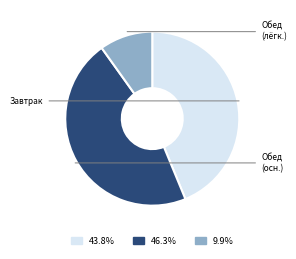

Is there any slice that represents more than half of the pie?

No